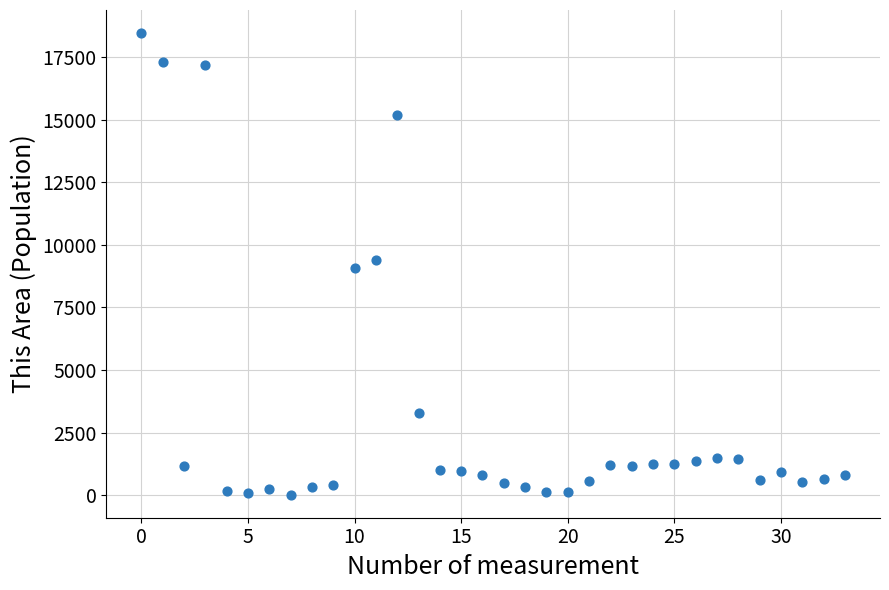

What is the range of Y values (max minus min)?

18429